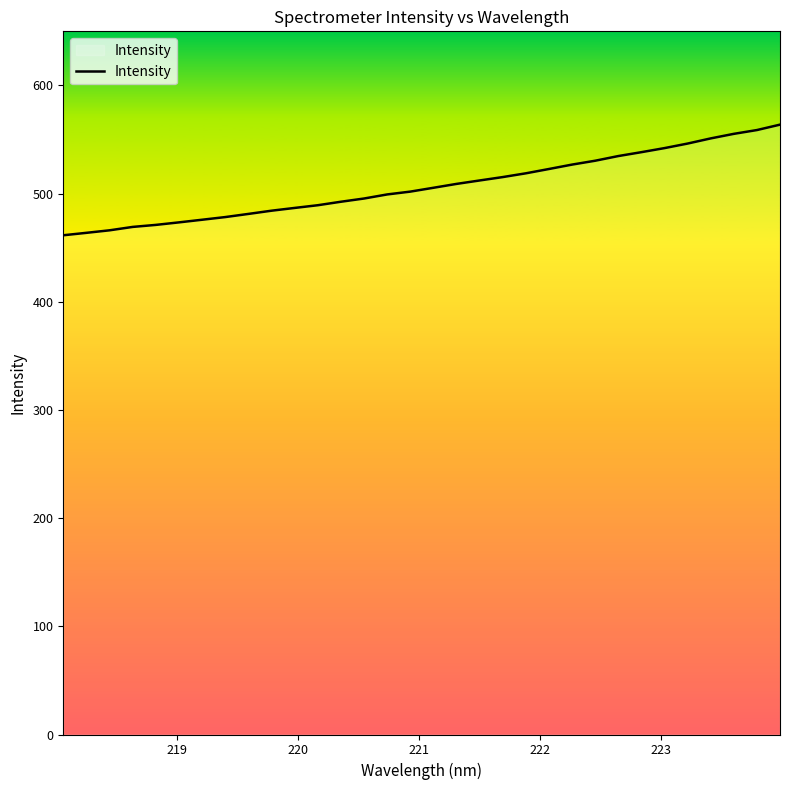

What is the minimum value shown in the chart?

461.5